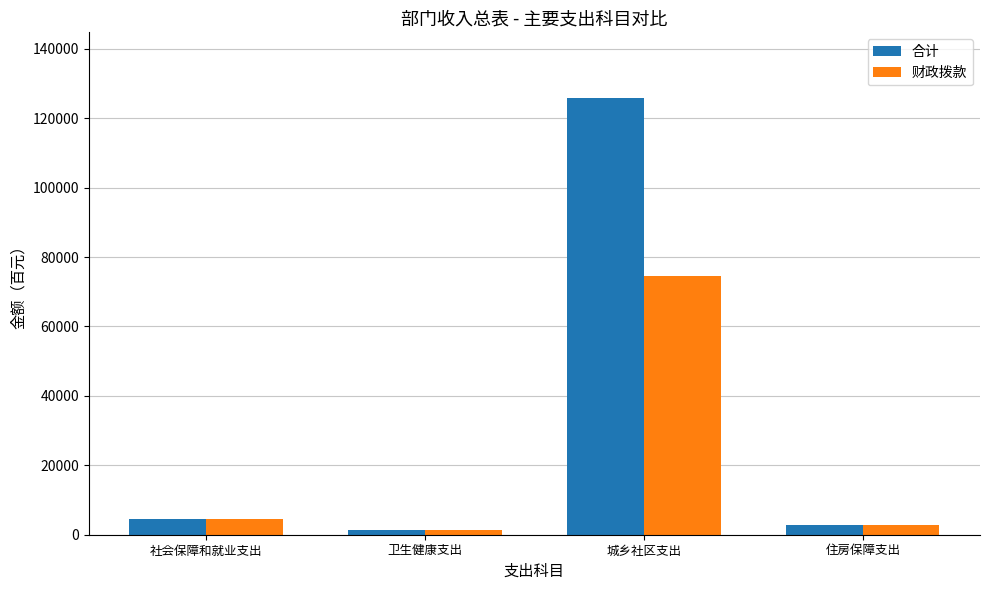

What is the lowest value of the 合计 series?

1324